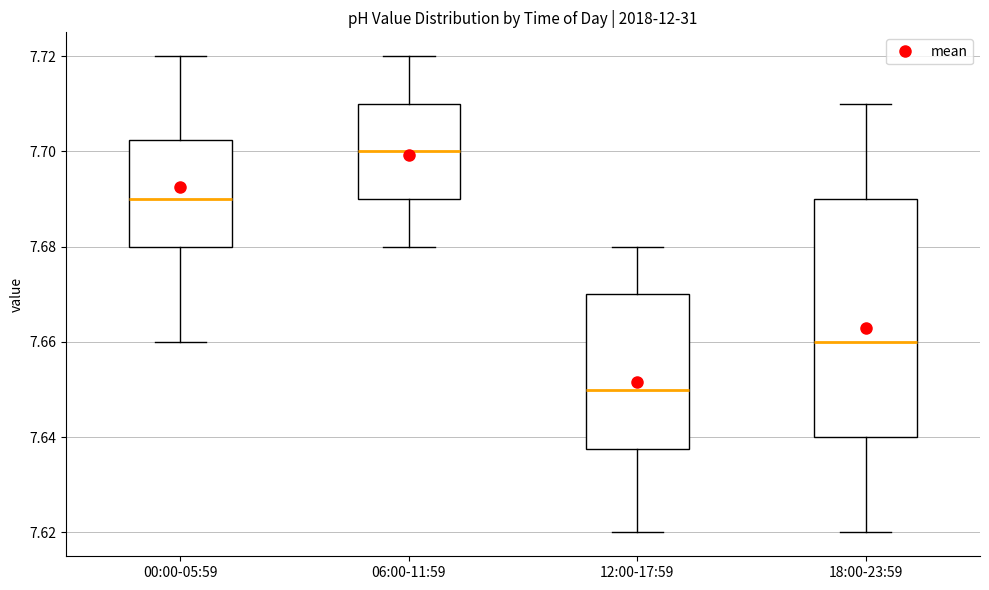

Reading left to right, read every box against the y-axis: the position of its median line, the range the box covers, and the ends of its whiskers. The values are not printed on the chart, so give them approximately, as read against the axis.

00:00-05:59: median 7.690, box 7.680 to 7.702, whiskers 7.660 to 7.720
06:00-11:59: median 7.700, box 7.690 to 7.710, whiskers 7.680 to 7.720
12:00-17:59: median 7.650, box 7.638 to 7.670, whiskers 7.620 to 7.680
18:00-23:59: median 7.660, box 7.640 to 7.690, whiskers 7.620 to 7.710